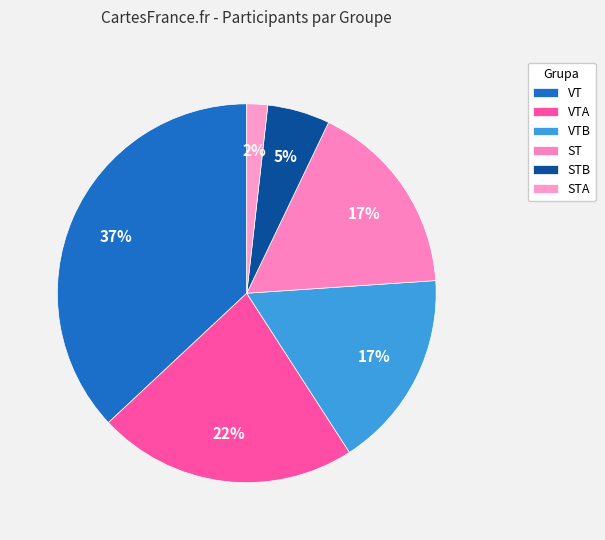

The ST slice represents 25% of the pie. True or false?

False